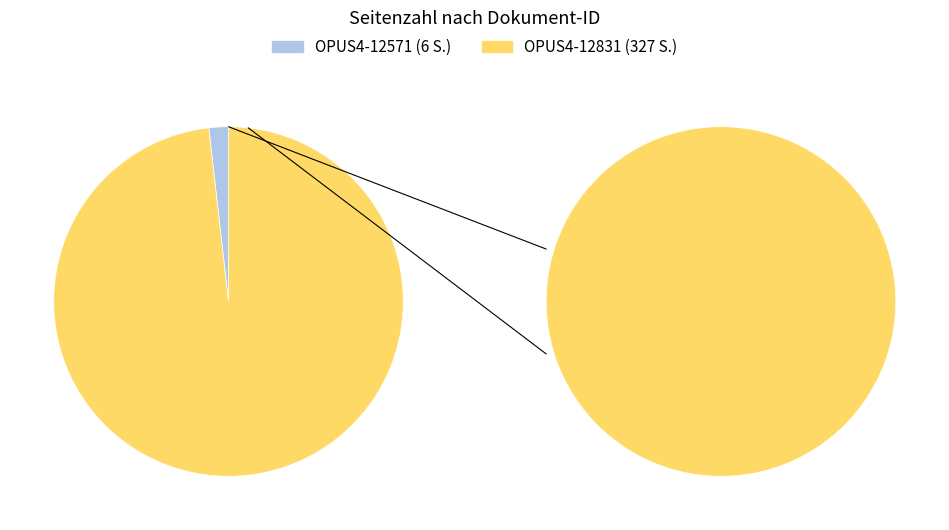

True or false: OPUS4-12831 accounts for 98% of the total.

True